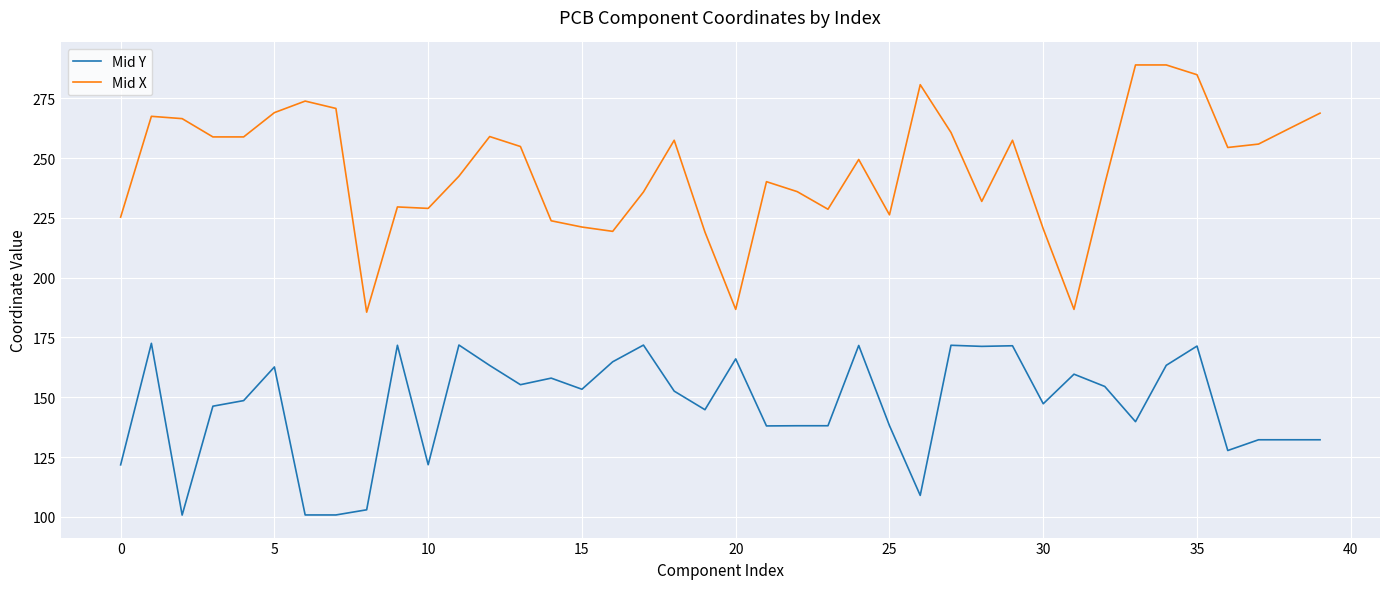

True or false: Mid Y and Mid X intersect in this chart.

False